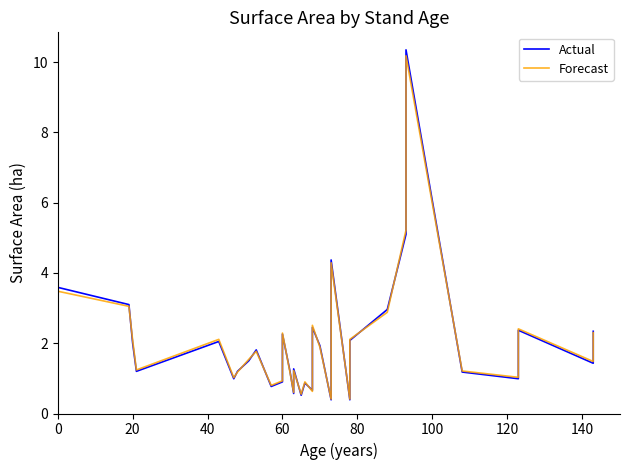

What is the label of the 27th point from the right?

60